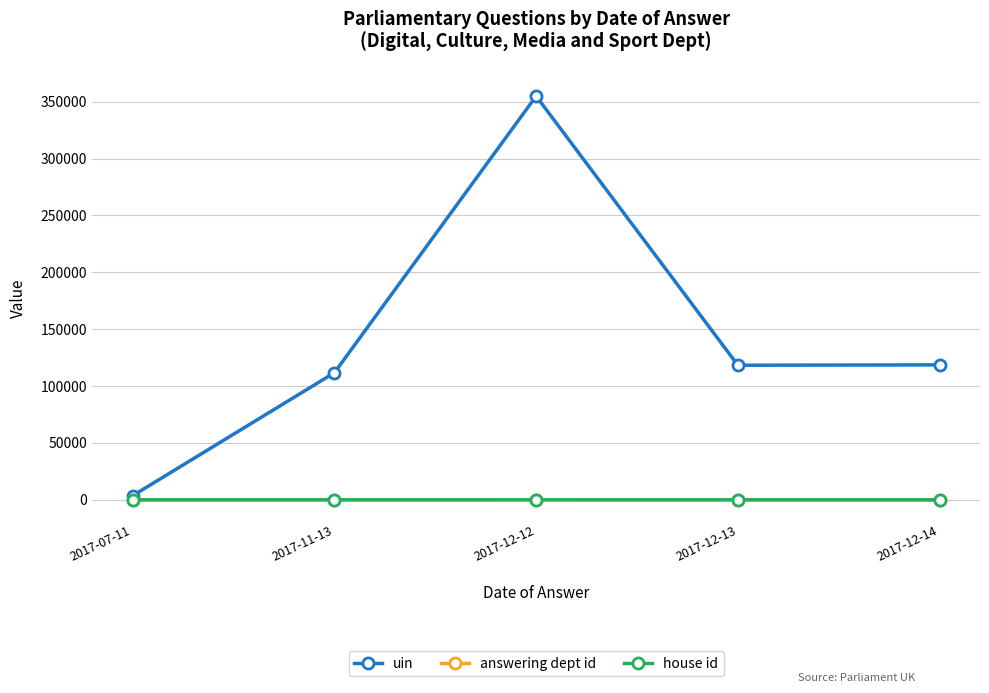

At which category is the sum across all series the highest?

2017-12-12